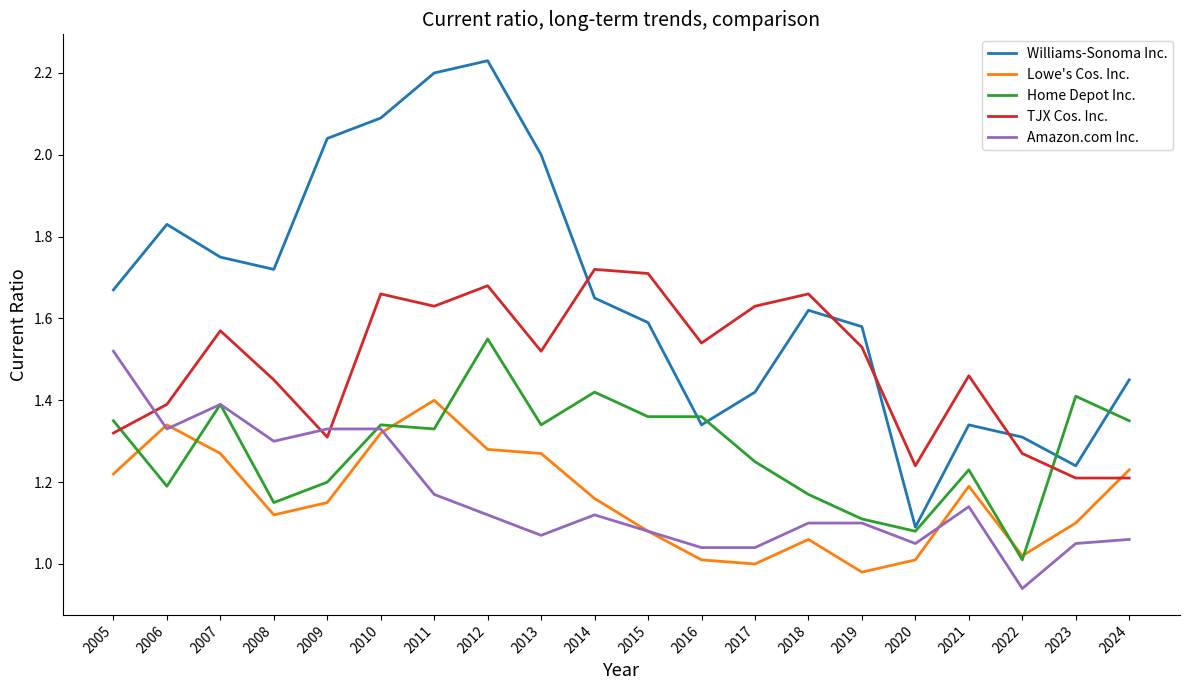

True or false: Williams-Sonoma Inc. has a value of 2.6 at 2006.

False